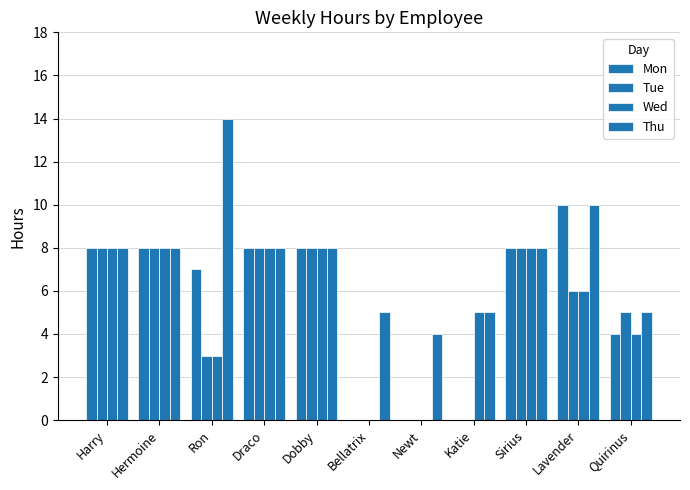

How many groups of bars are there?

11